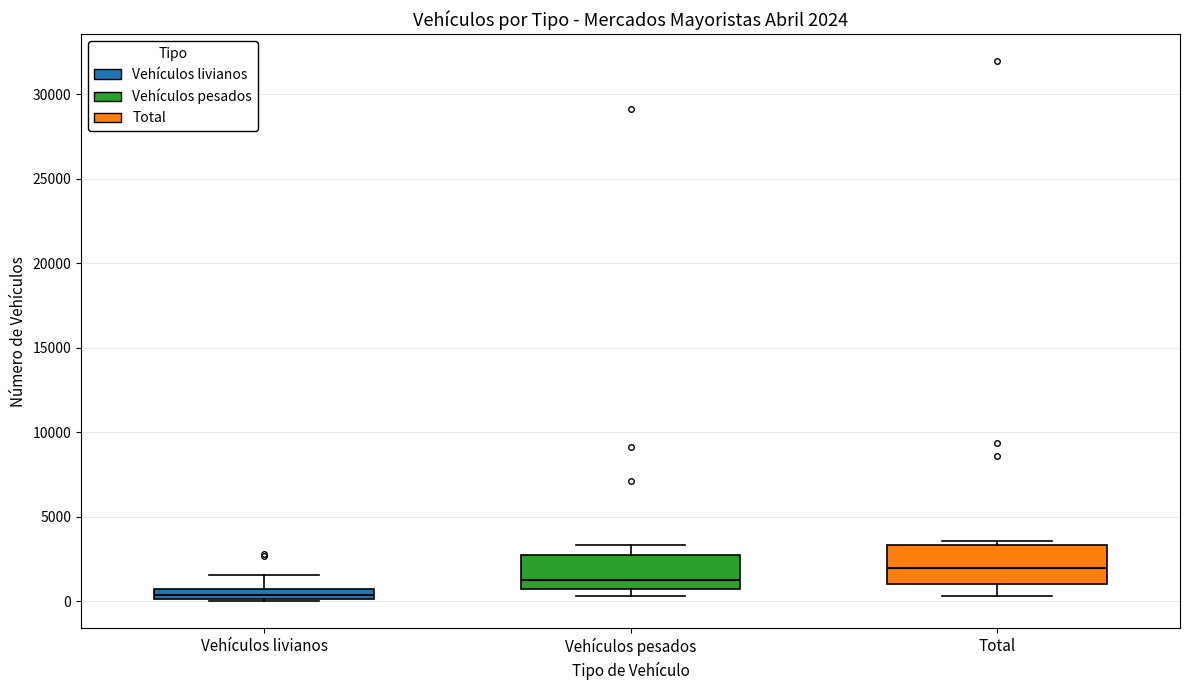

Which box's median line is the highest?

Total